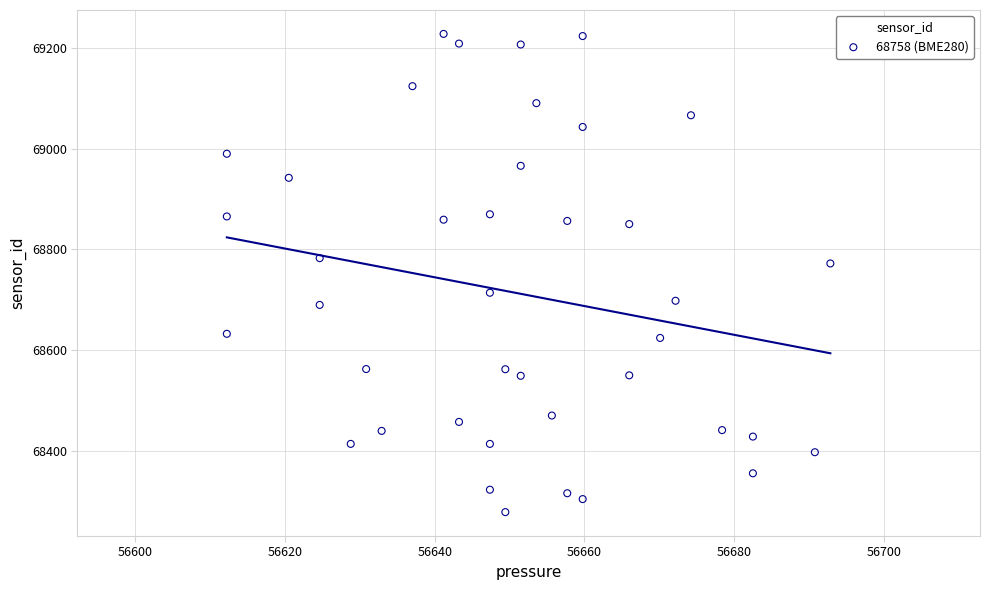

What Y value in the scatter plot is closest to 68753?

68772.2